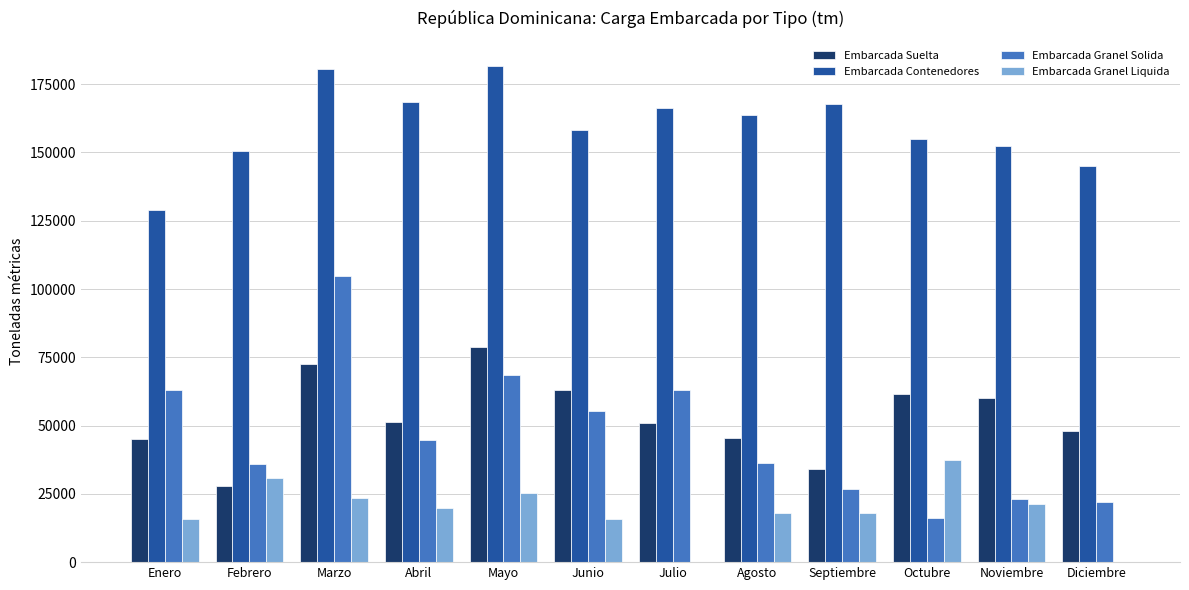

At which category is the sum across all series the highest?

Marzo